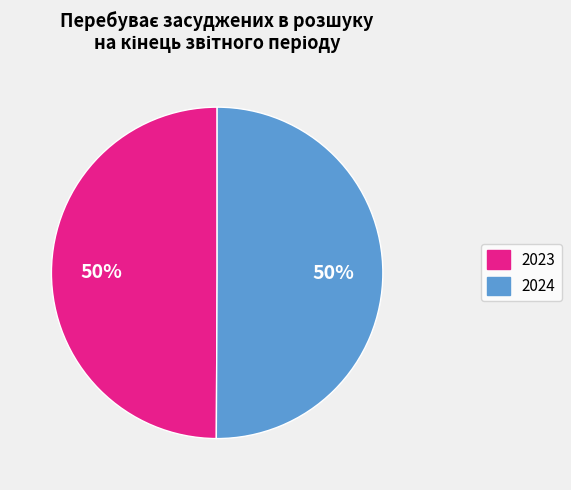

What is the ratio of the value at 2024 to the value at 2023?

1.0